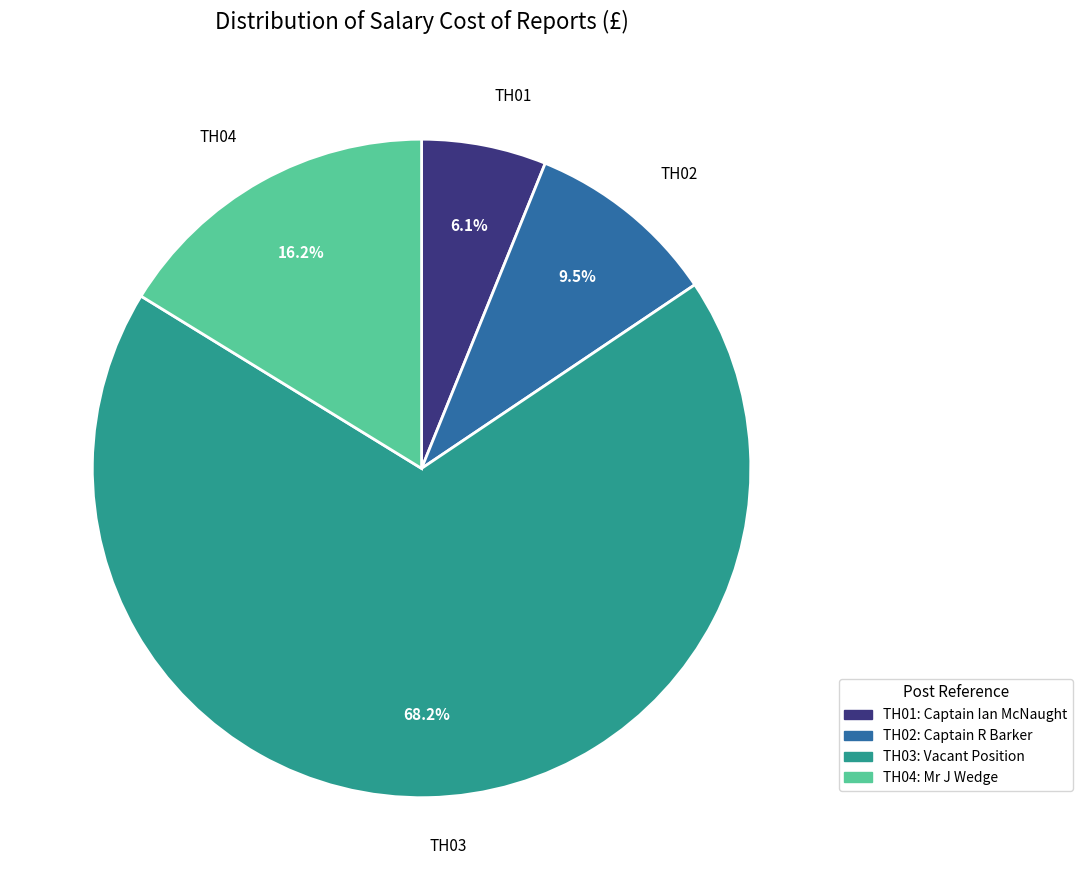

Does TH03 account for over 50% of the chart?

Yes